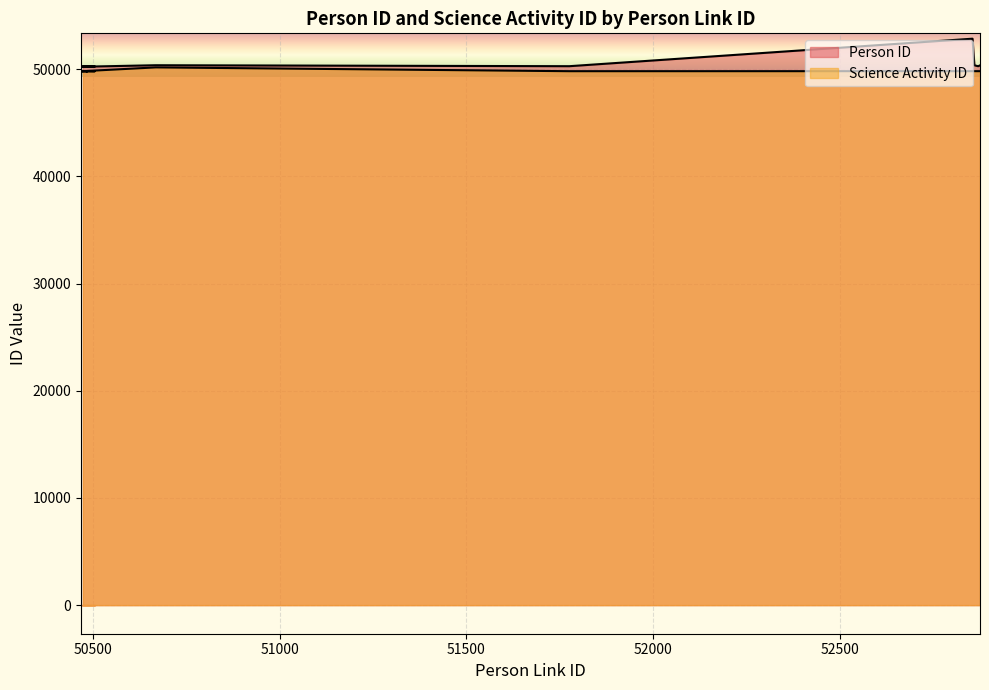

What is the label of the 9th point from the left?

50468